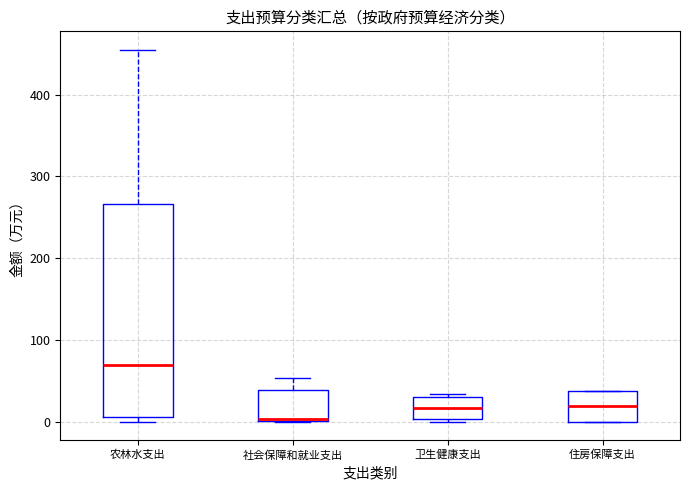

Reading left to right, read every box against the y-axis: the position of its median line, the range the box covers, and the ends of its whiskers. The values are not printed on the chart, so give them approximately, as read against the axis.

农林水支出: median 70, box 10 to 270, whiskers 0 to 450
社会保障和就业支出: median 0 (drawn on the box's lower edge), box 0 to 40, whiskers 0 to 50
卫生健康支出: median 20, box 0 to 30, whiskers 0 to 30
住房保障支出: median 20, box 0 to 40, whiskers 0 to 40